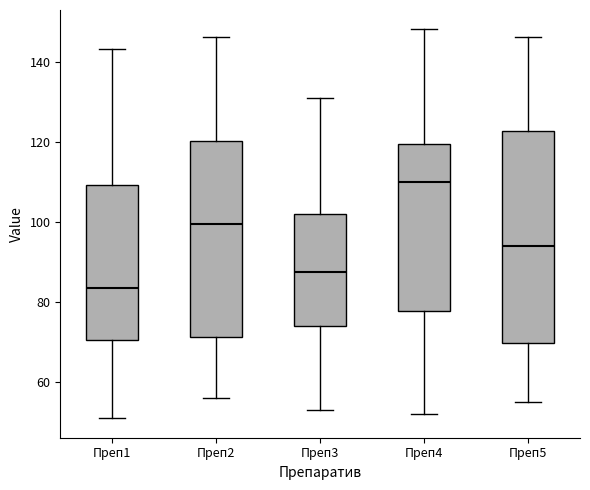

Where does the lower whisker of the box for Преп4 end on the y-axis? The values are not printed on the chart, so give them approximately, as read against the axis.

52